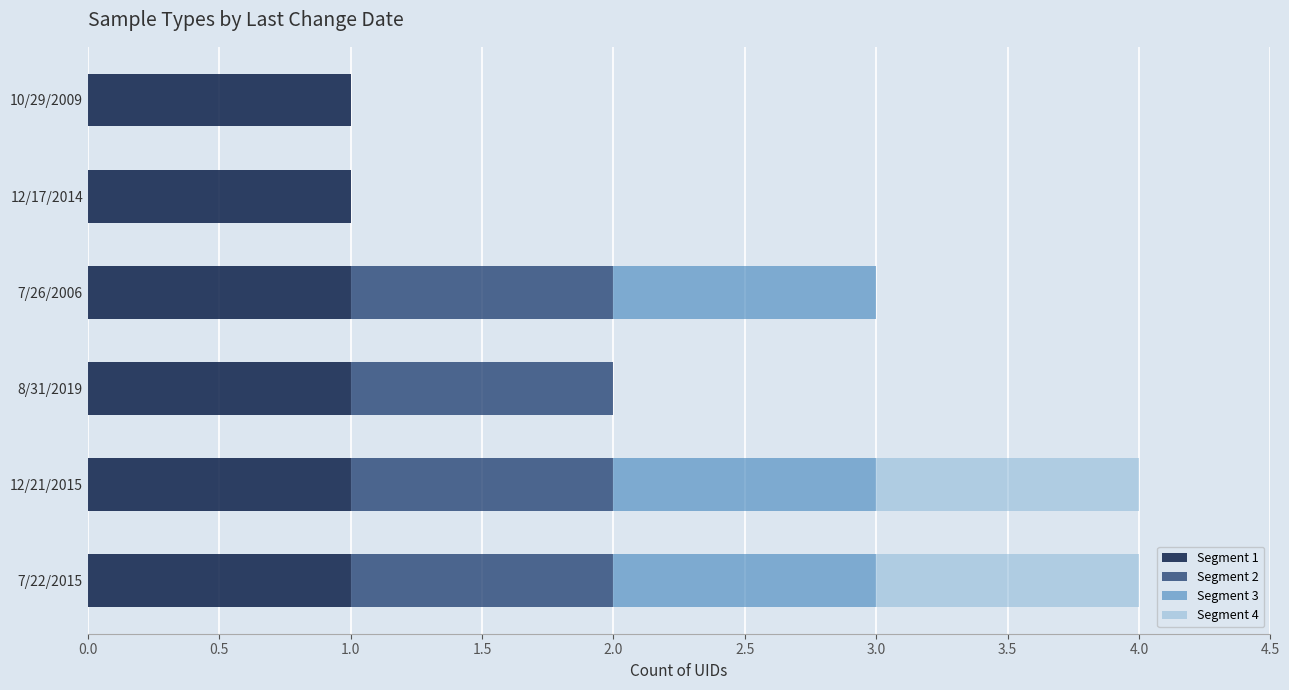

What is the total value across all series at 12/21/2015?

4